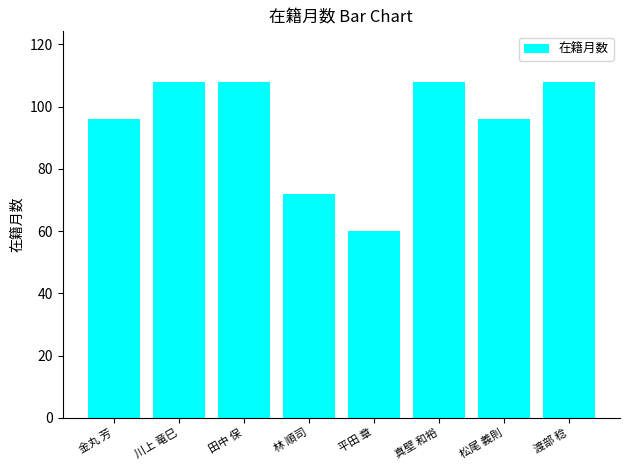

What is the difference between the values at 渡部 稔 and 金丸 芳?

12